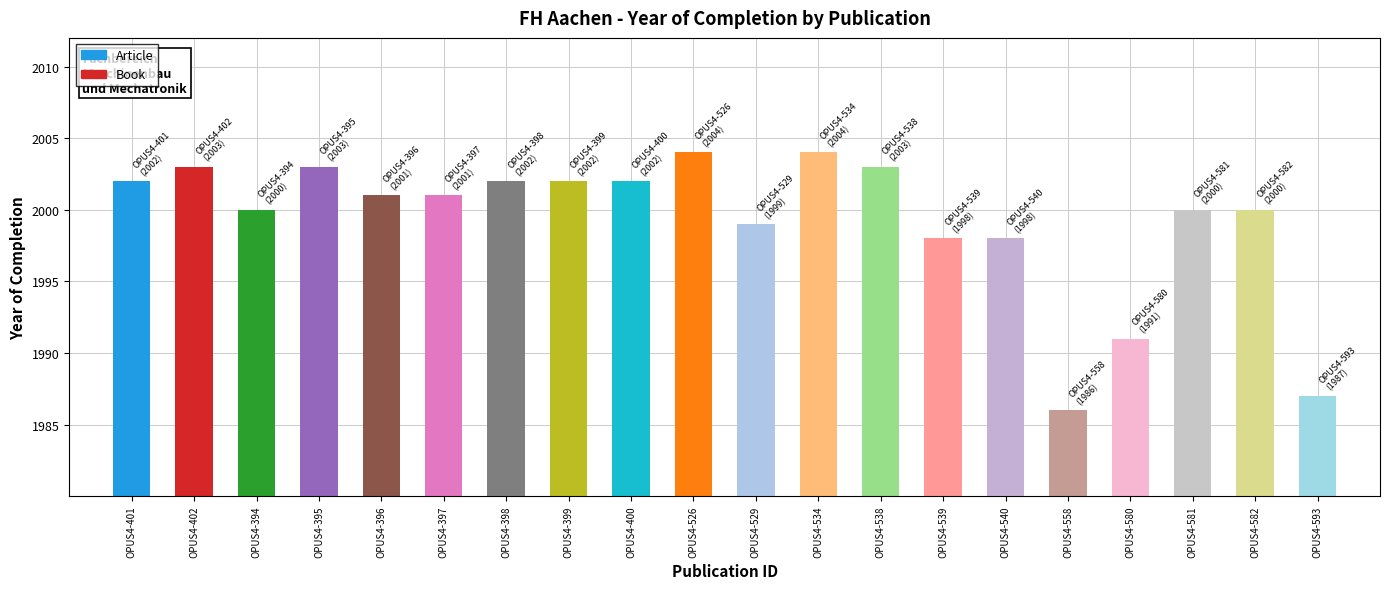

What is the smallest value displayed?

1986